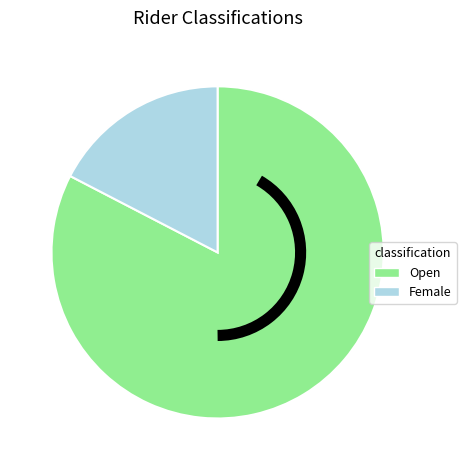

Which category has the smallest portion of the pie?

Female